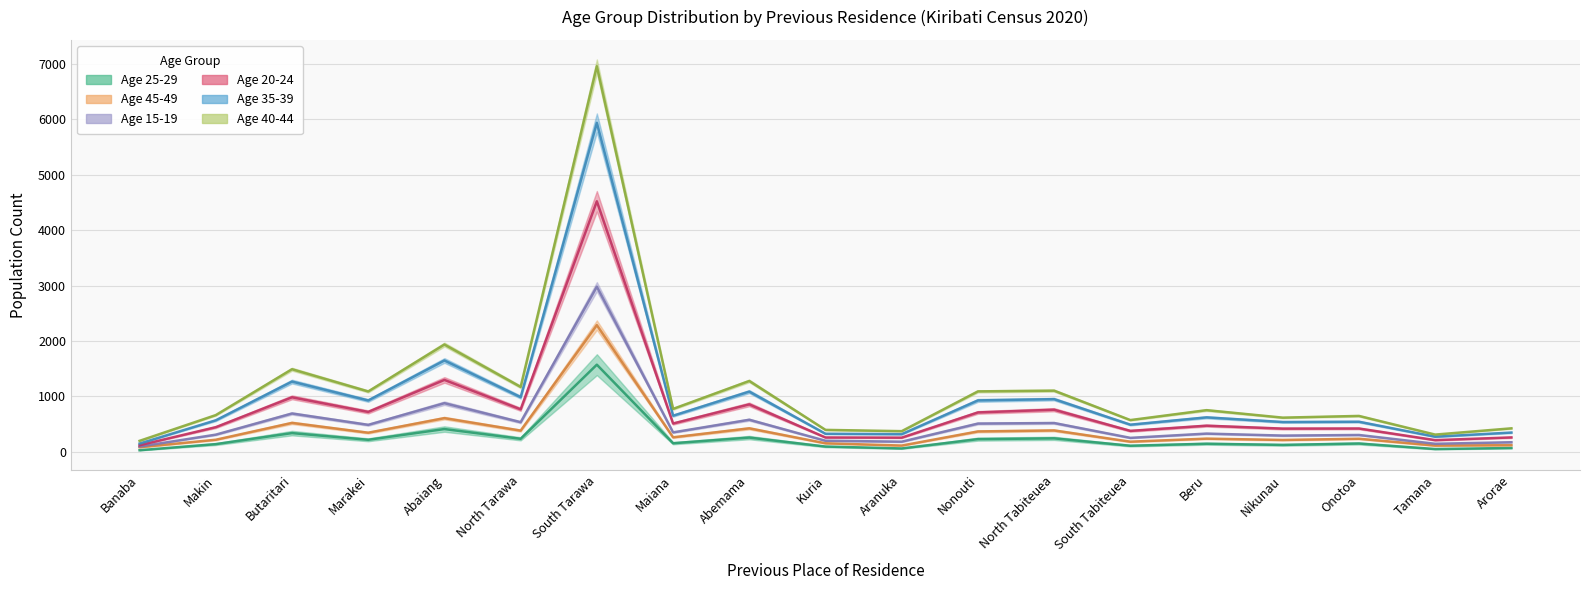

Does the chart have visible grid lines?

Yes